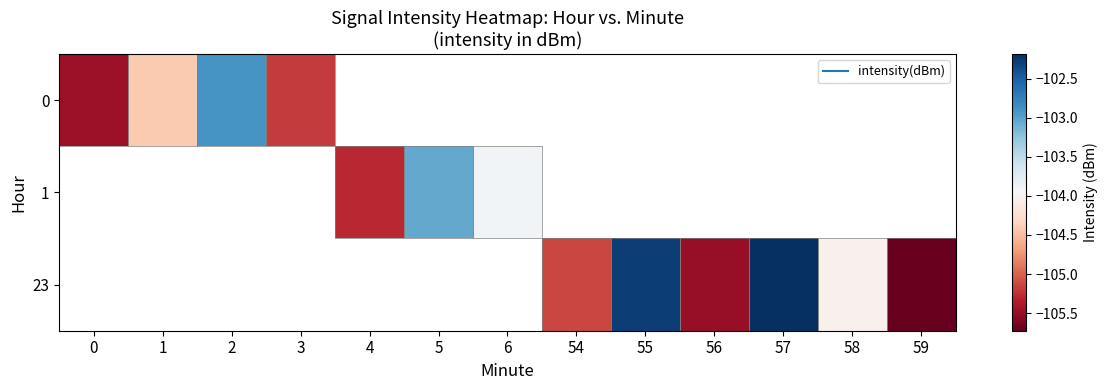

How many categories are shown in the chart?

13